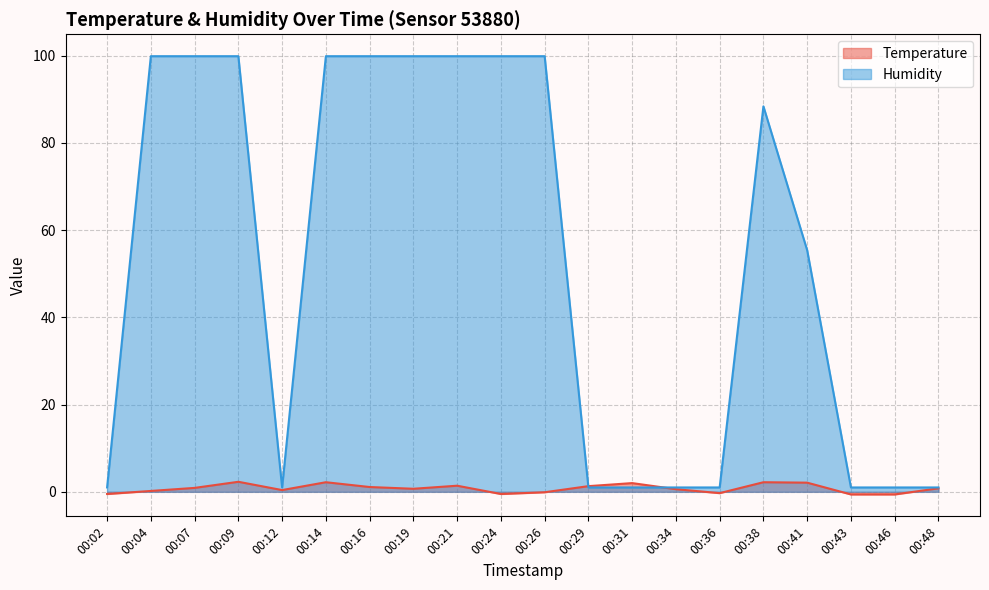

What is the maximum value shown in the chart?

99.9